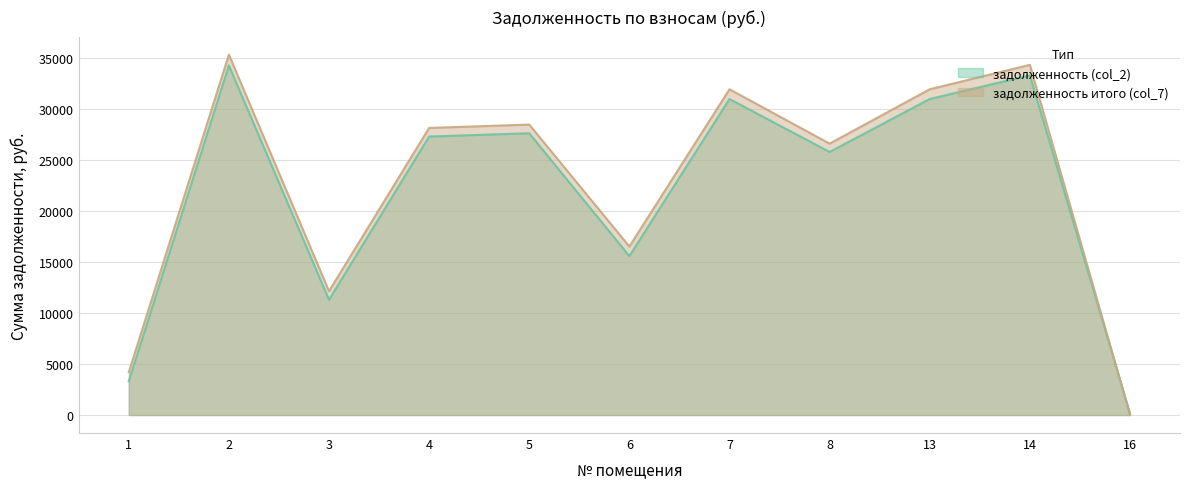

What is the minimum value for задолженность (col_2)?

171.1